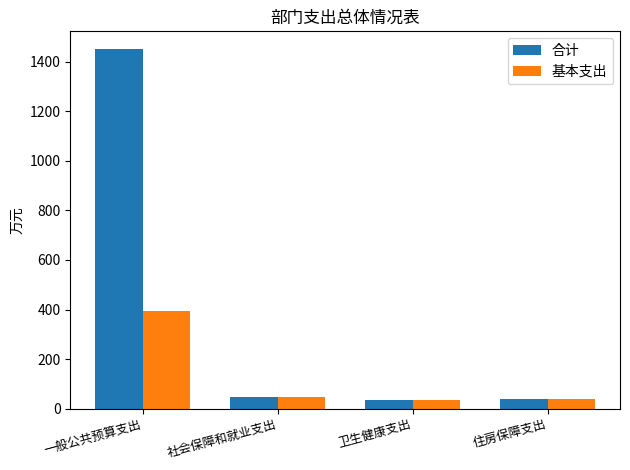

Which series has the largest total across all categories?

合计